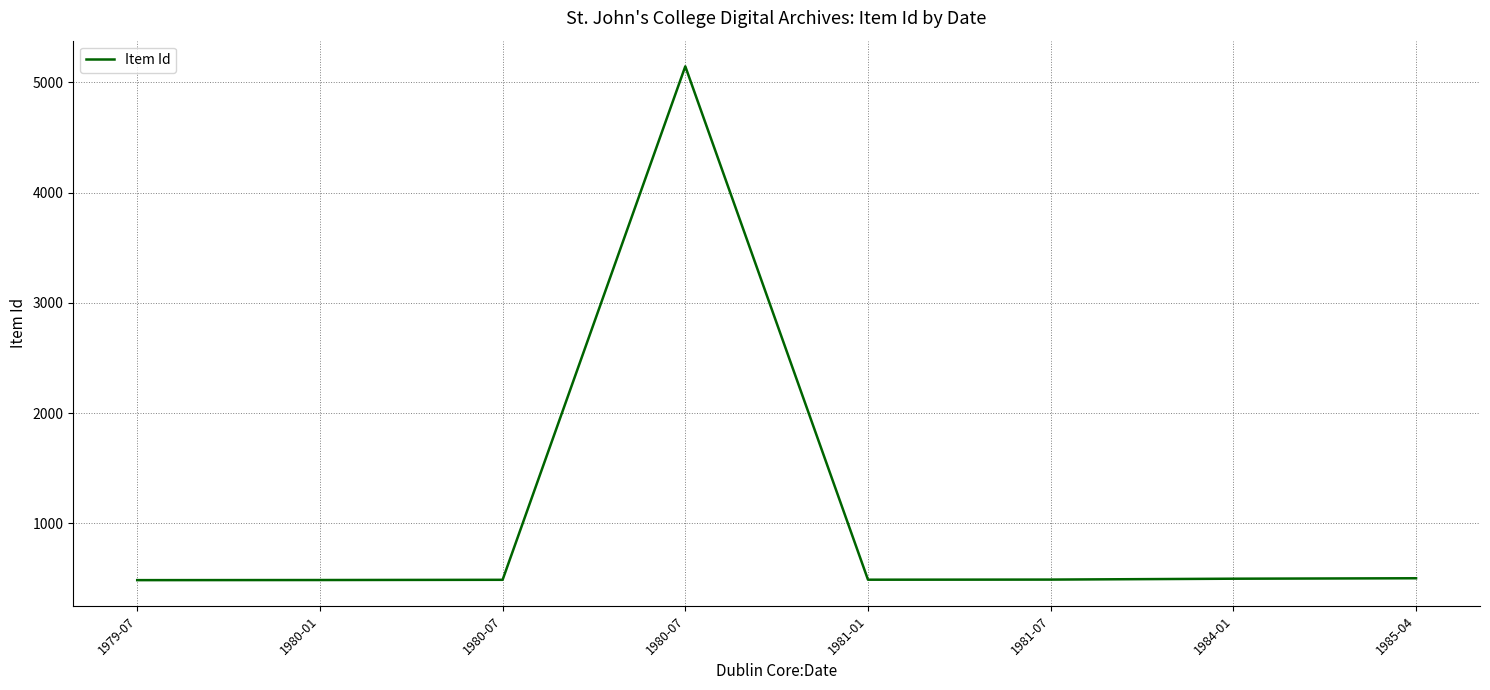

How many series are shown in this chart?

1